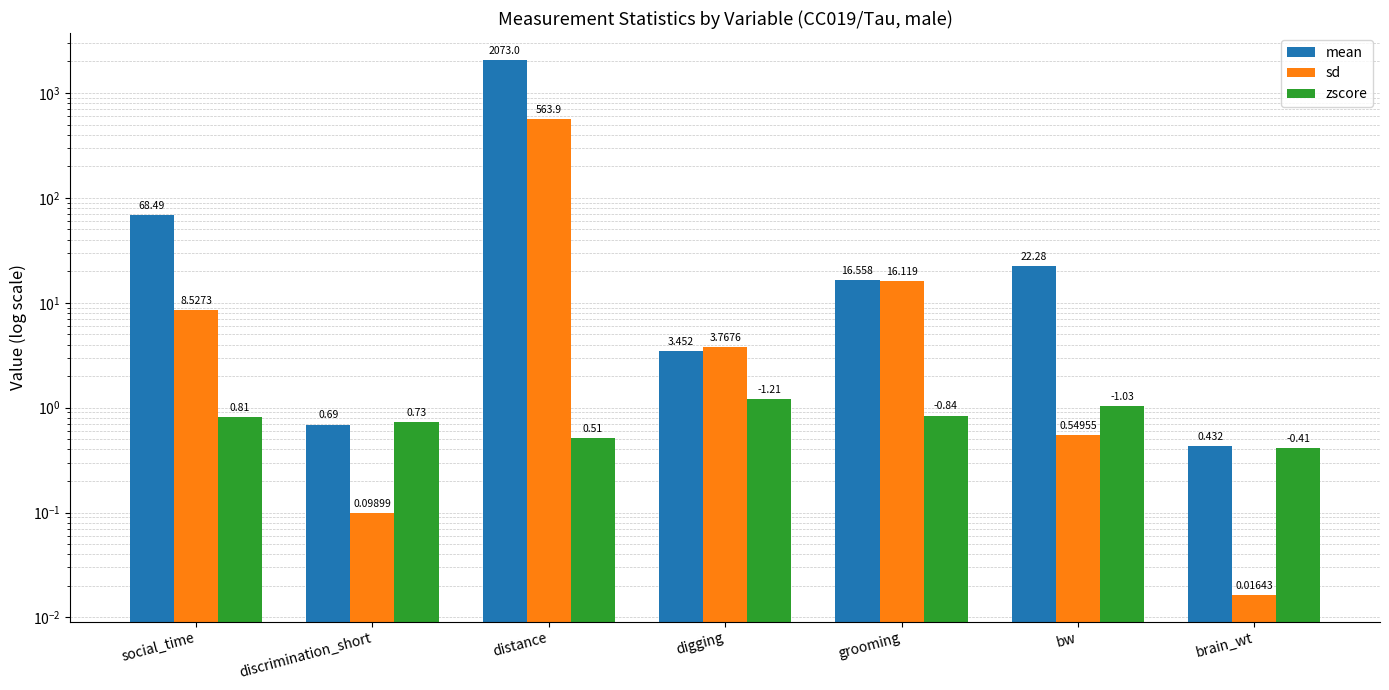

Which series has the largest total across all categories?

mean